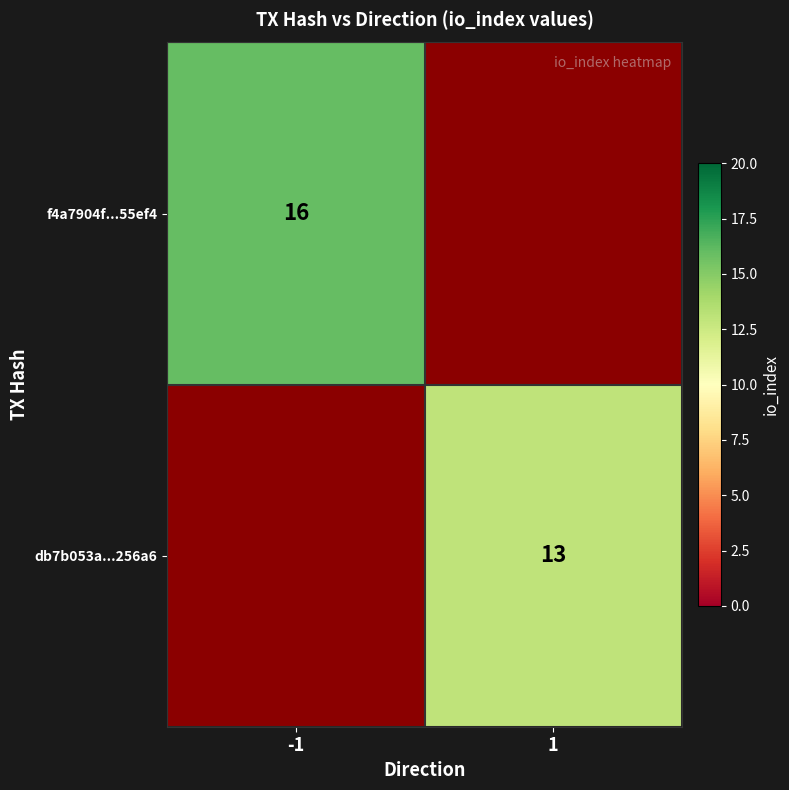

Is it true that f4a7904f...55ef4 equals 7 at -1?

False